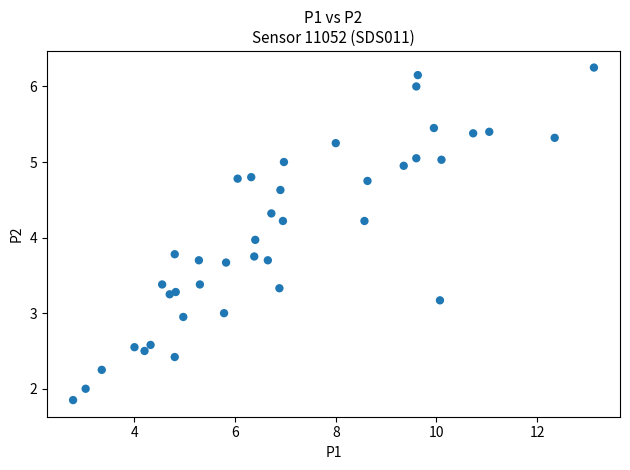

What is the range of Y values (max minus min)?

4.4